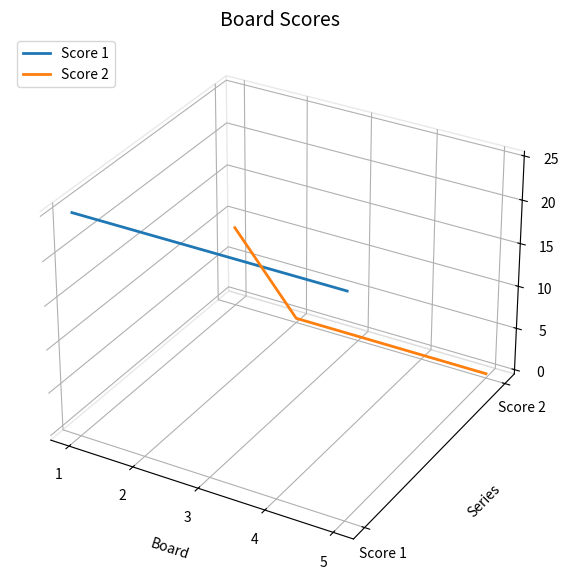

The Score 2 series shows -0.0 at 5. True or false?

False